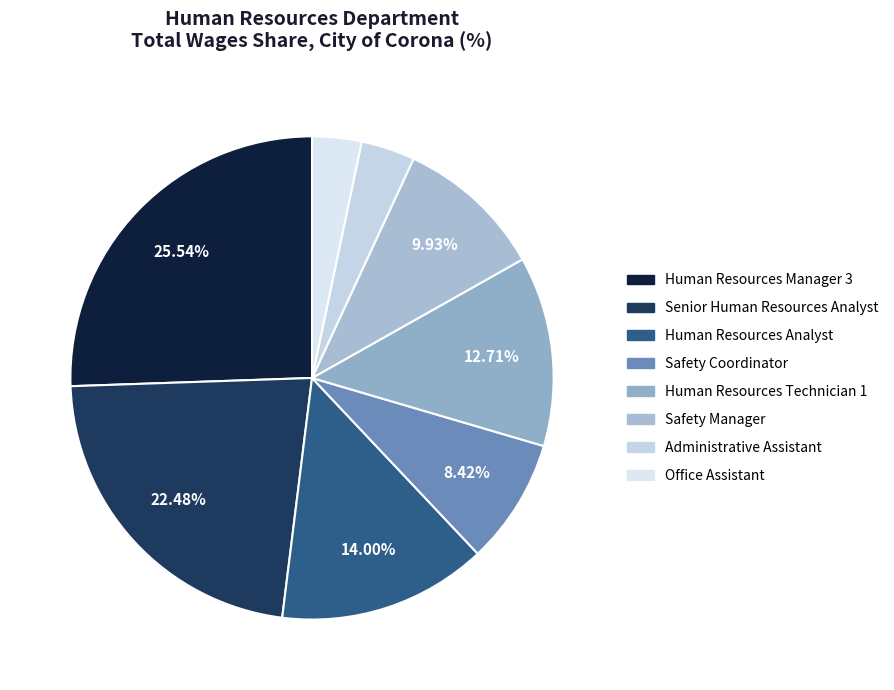

Does Administrative Assistant account for over 50% of the chart?

No